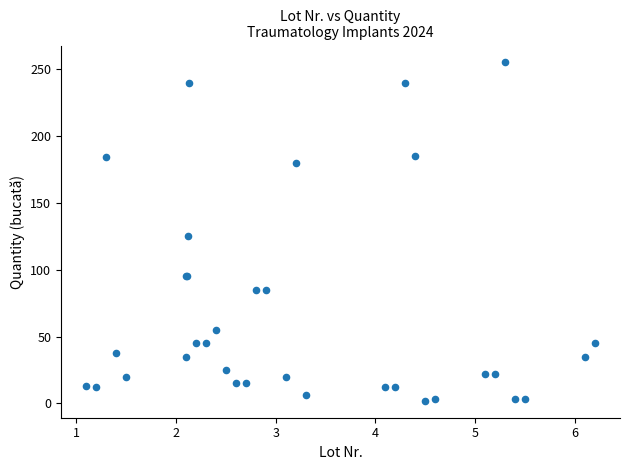

What Y value in the scatter plot is closest to 128?

125